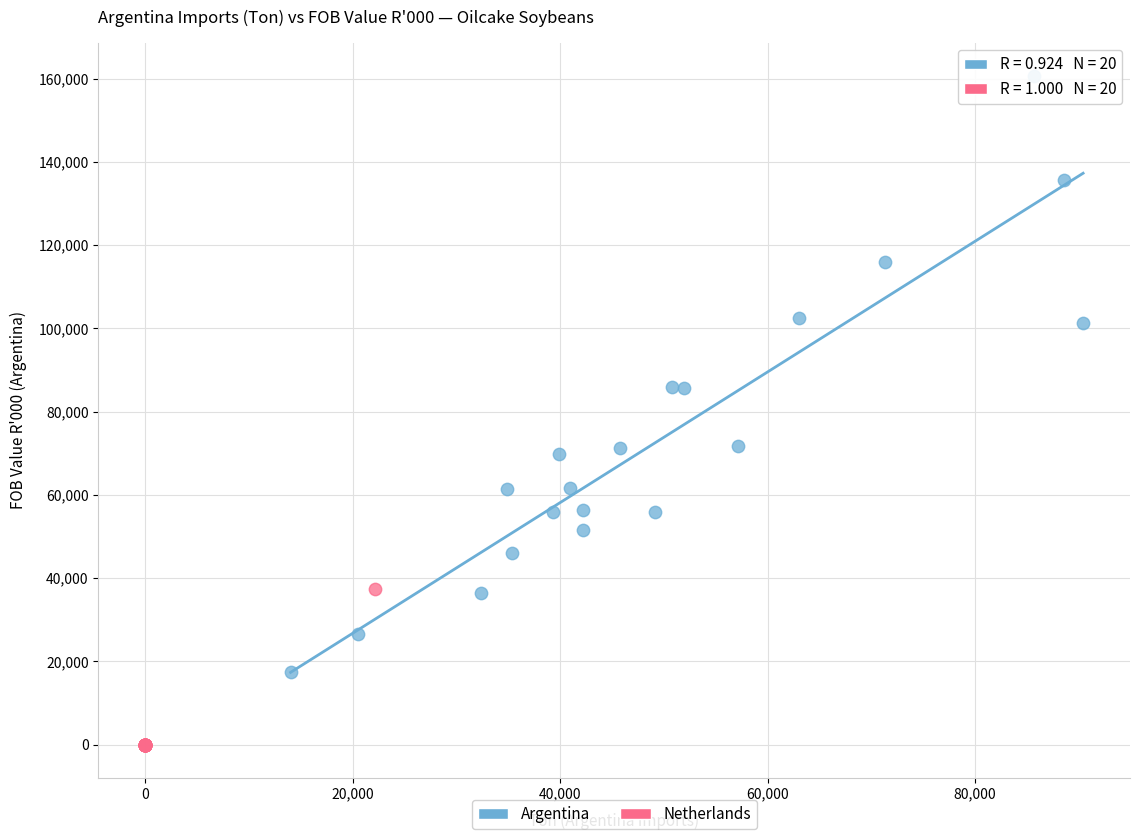

Which series contains the highest Y value?

Argentina